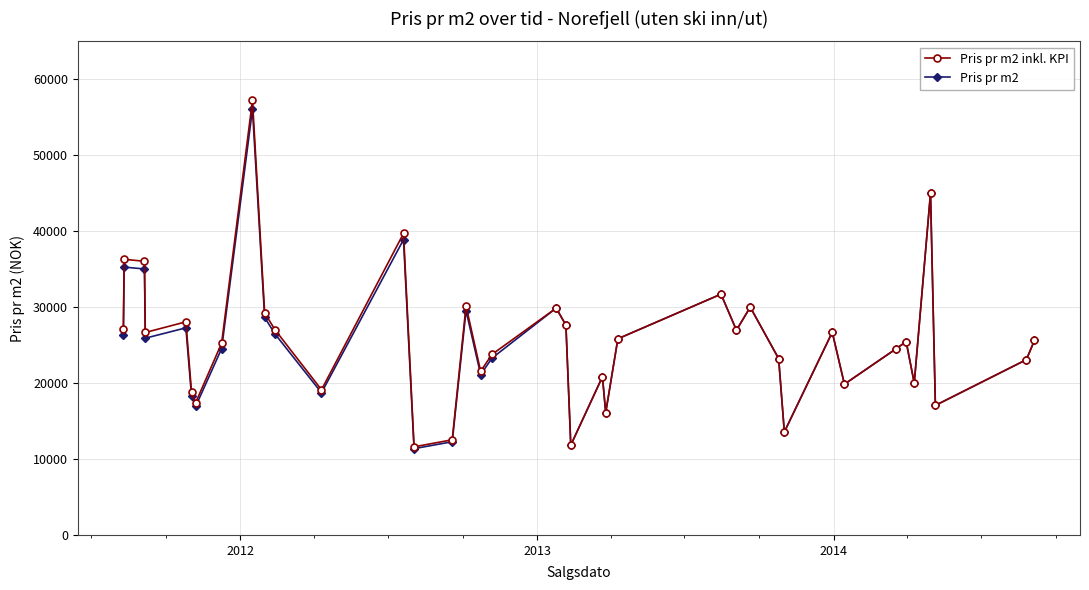

How many interior local peaks does the Pris pr m2 series have?

12